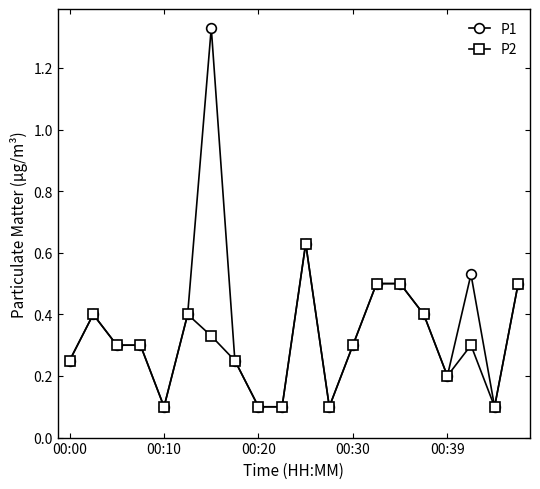

Which series has the largest range (max minus min)?

P1